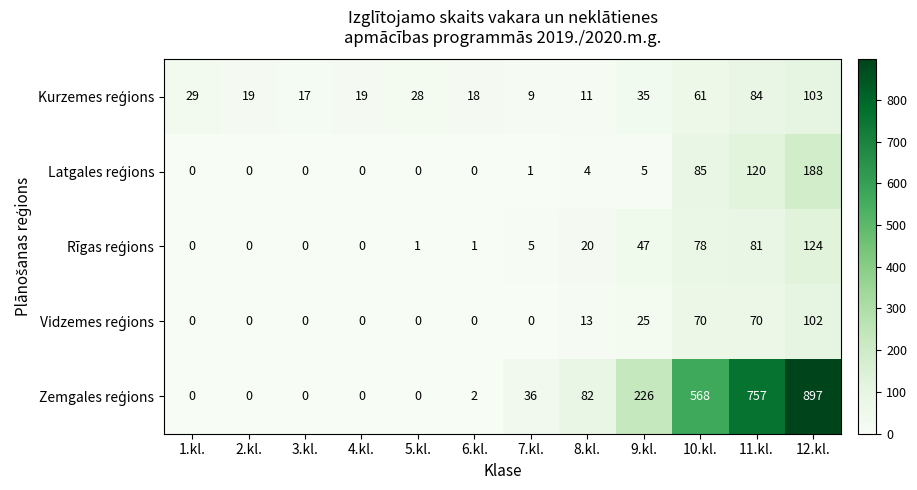

What is the difference between the highest and lowest values at 5.kl.?

28